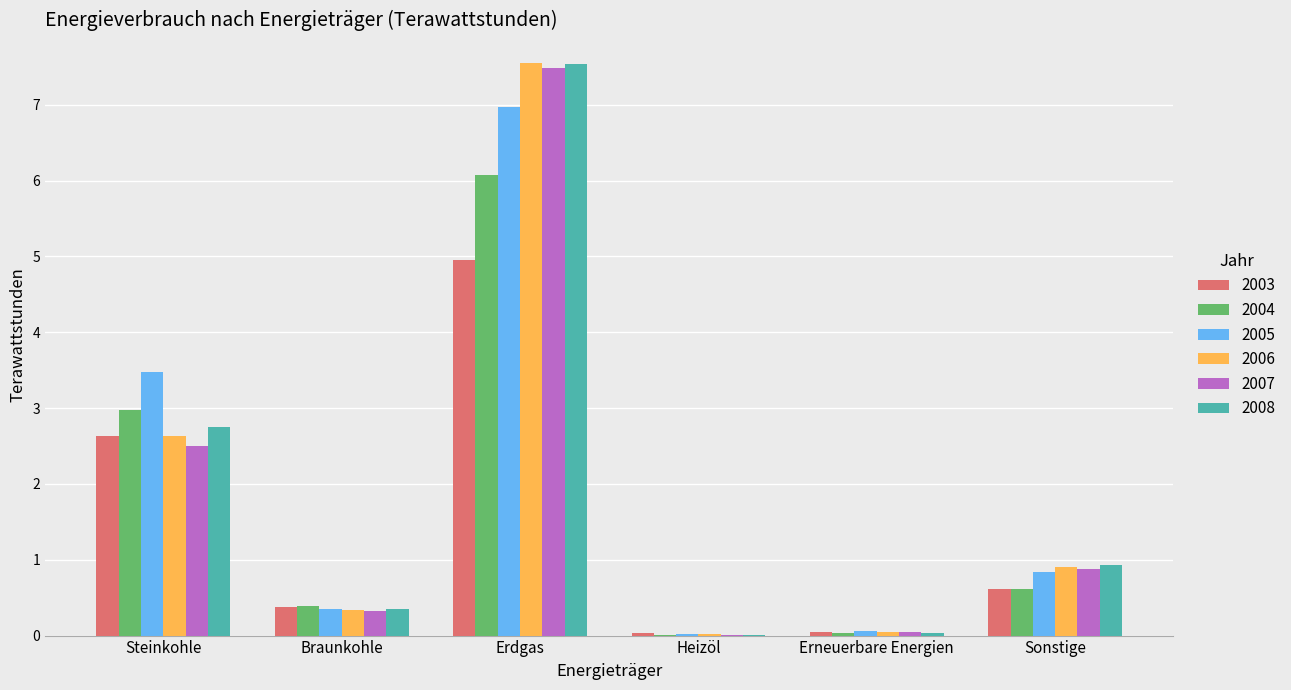

What are all the series names shown in the legend?

2003, 2004, 2005, 2006, 2007, 2008